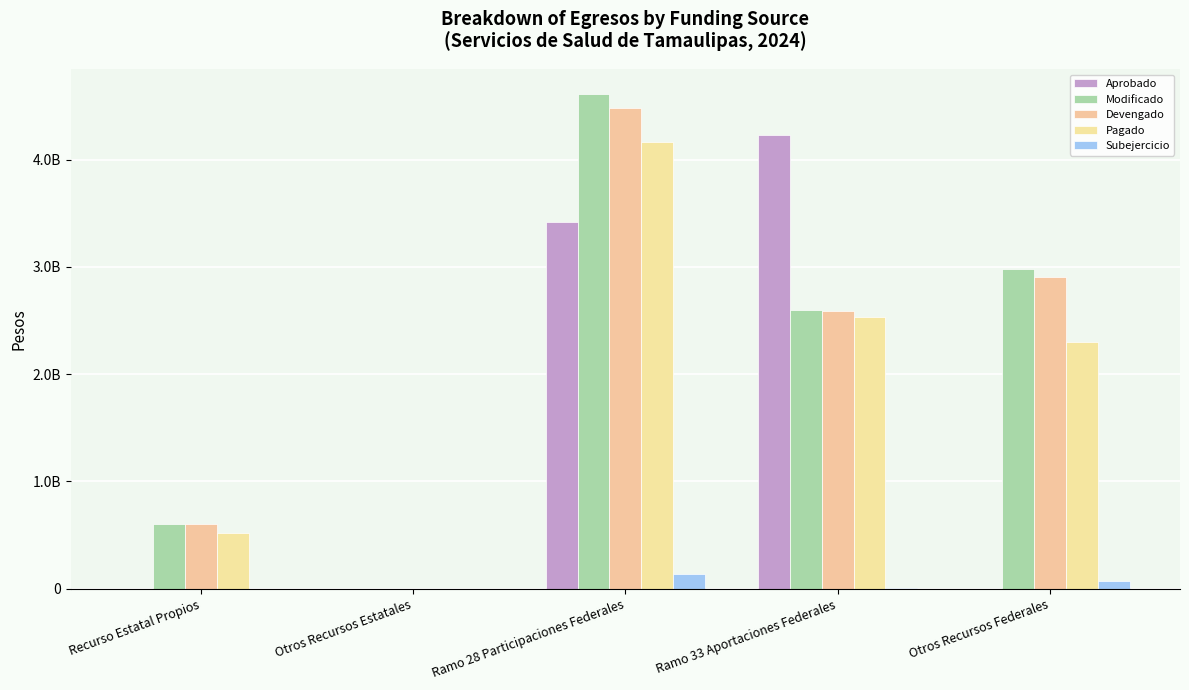

Between Ramo 28 Participaciones Federales and Otros Recursos Federales, which series saw the biggest shift?

Aprobado